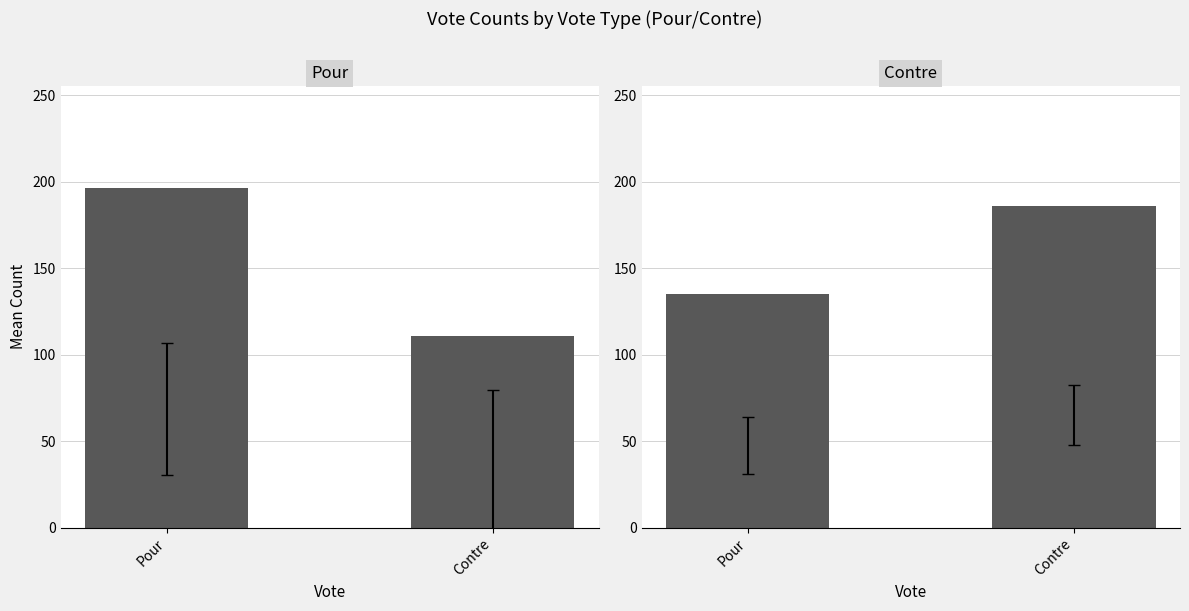

At which label does Pour first exceed 196?

Pour